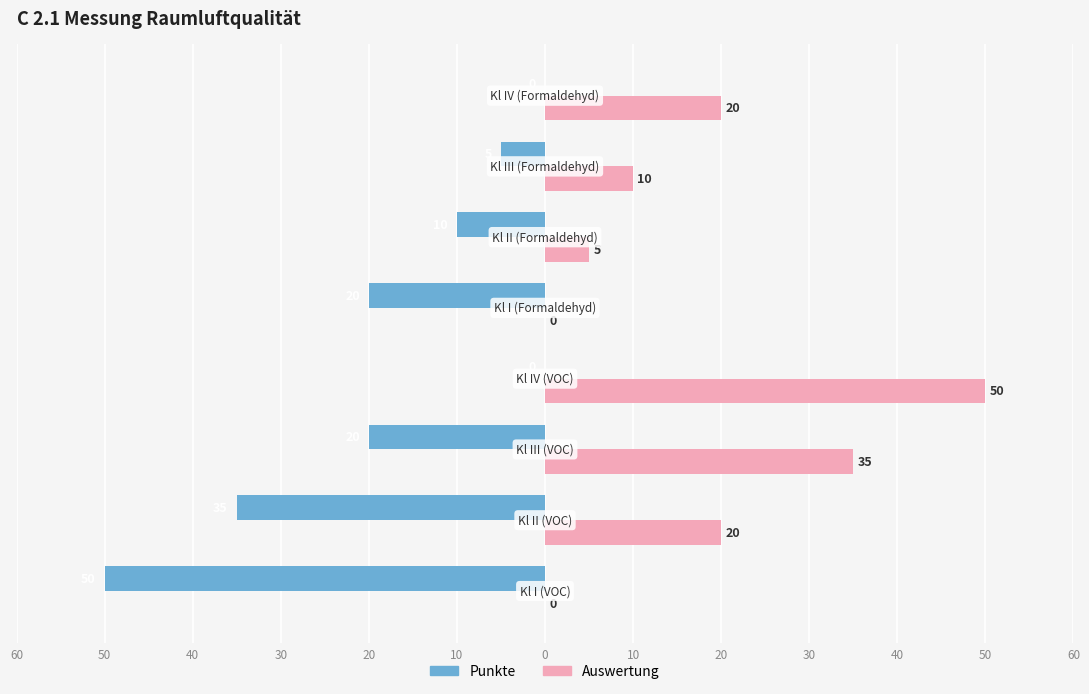

What are all the series names shown in the legend?

Punkte, Auswertung